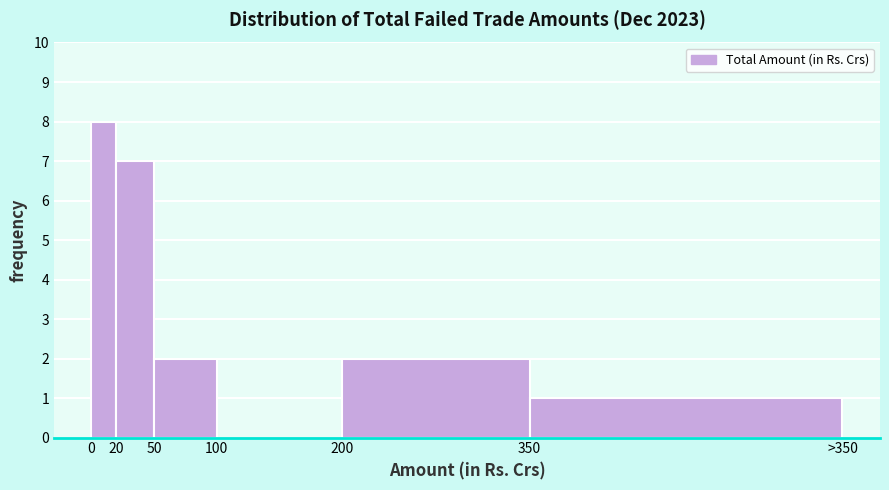

Reading right to left, list all the values displayed in this chart.

350=1	200=2	100=0	50=2	20=7	0=8